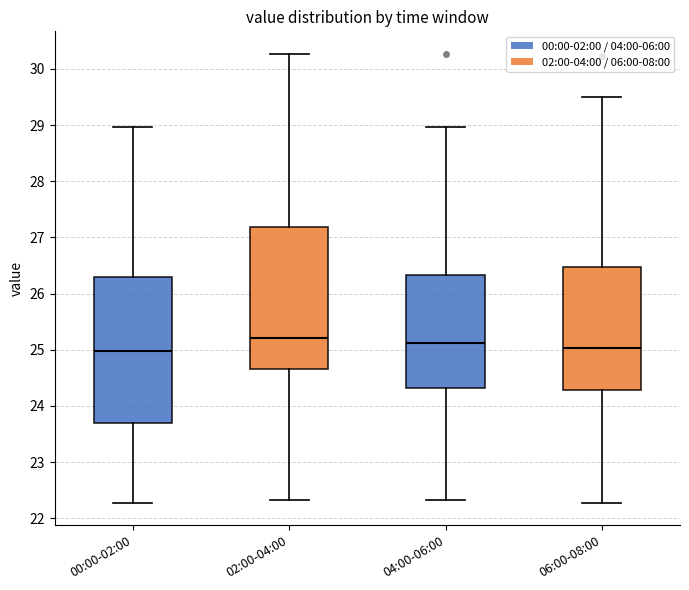

Reading left to right, transcribe this box plot: for each box, give where its median line is, the range the box spans, and where its two whiskers end, as read against the y-axis. The values are not printed on the chart, so give them approximately, as read against the axis.

00:00-02:00: median 25.0, box 23.7 to 26.3, whiskers 22.3 to 29.0
02:00-04:00: median 25.2, box 24.7 to 27.2, whiskers 22.3 to 30.3
04:00-06:00: median 25.1, box 24.3 to 26.3, whiskers 22.3 to 29.0
06:00-08:00: median 25.0, box 24.3 to 26.5, whiskers 22.3 to 29.5